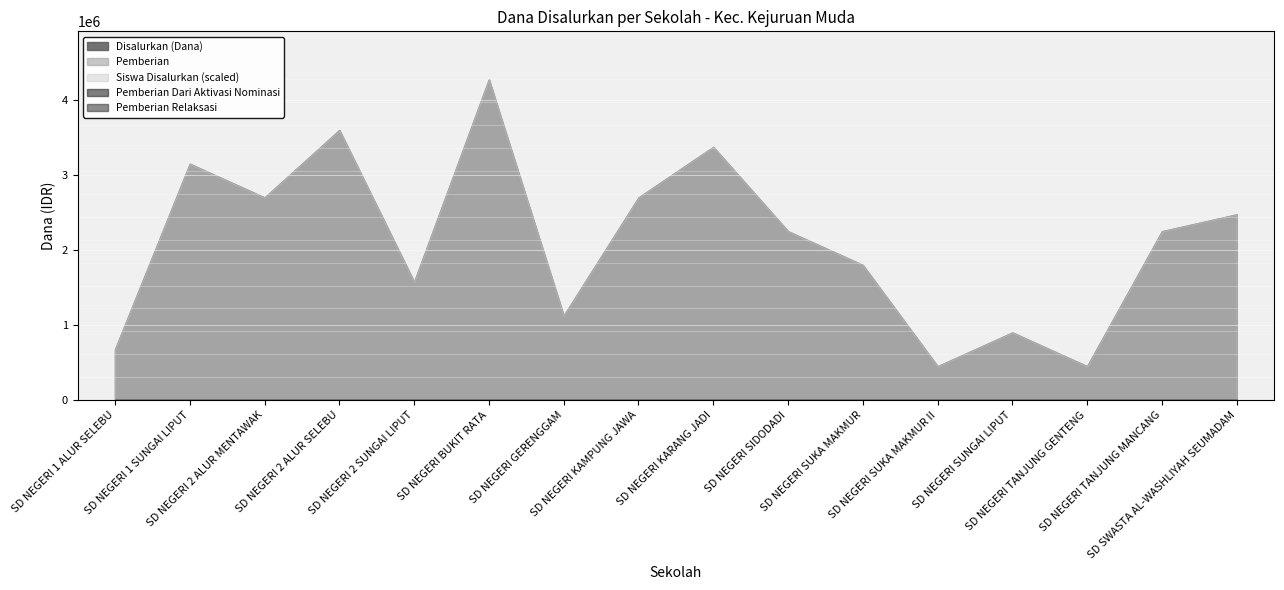

List the series in order of their peak value, lowest first.

Pemberian Dari Aktivasi Nominasi, Pemberian Relaksasi, Siswa Disalurkan, Disalurkan (Dana), Pemberian